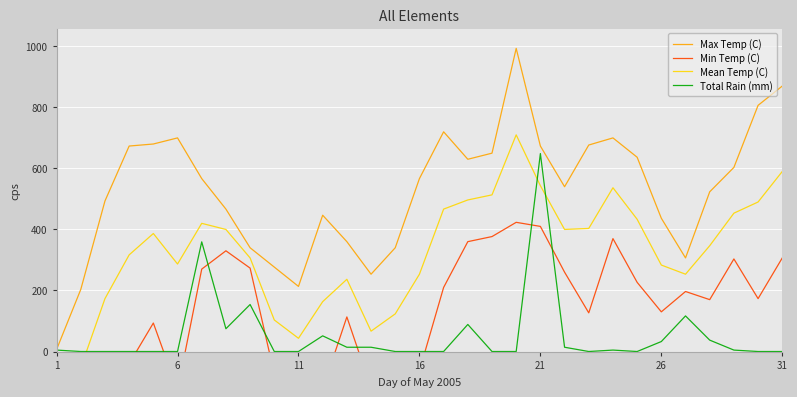

What is the maximum value for Total Rain (mm)?

648.7